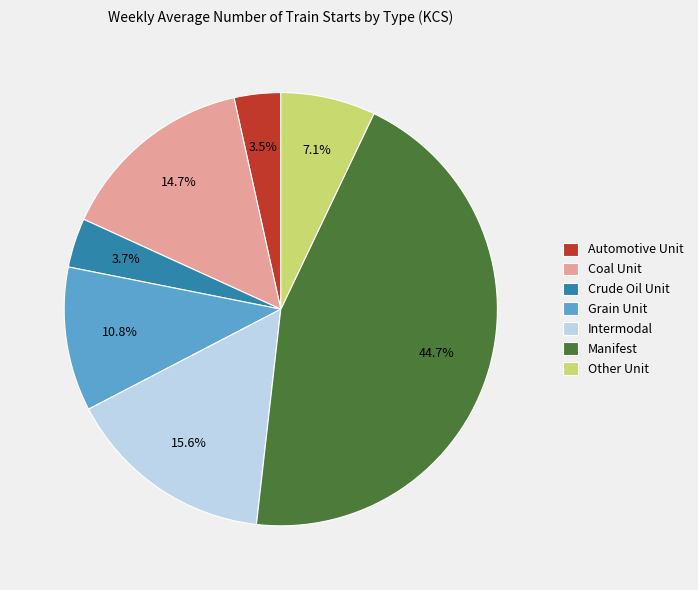

True or false: Crude Oil Unit accounts for 4% of the total.

True